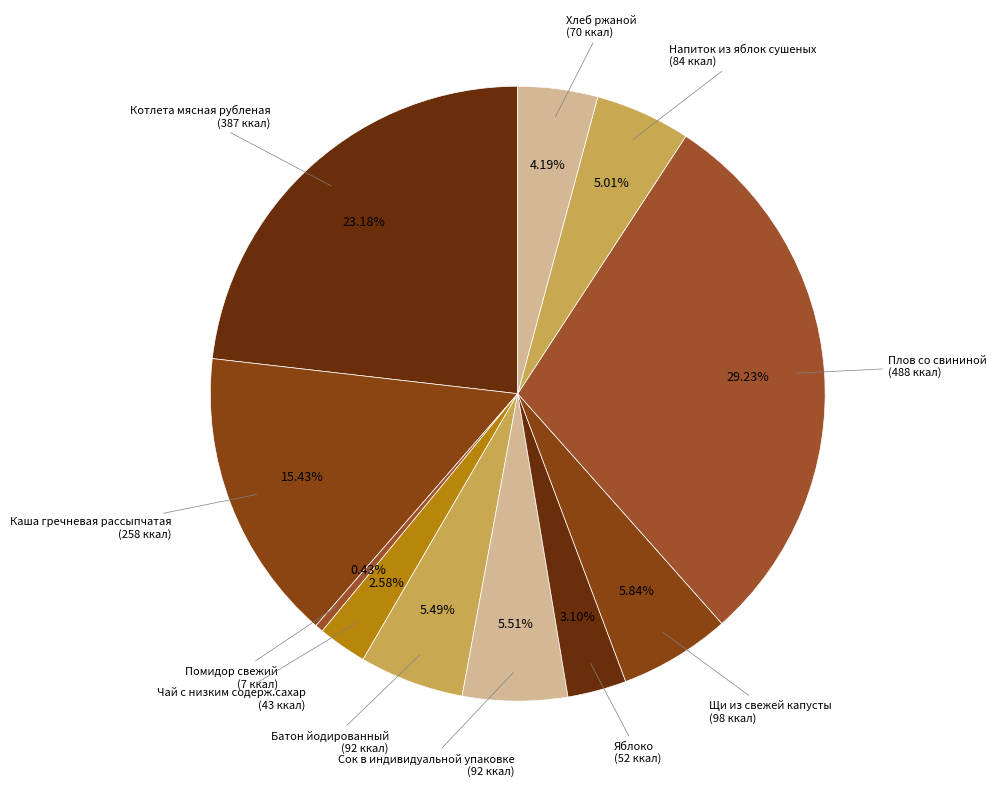

Which category has the smallest portion of the pie?

Помидор свежий